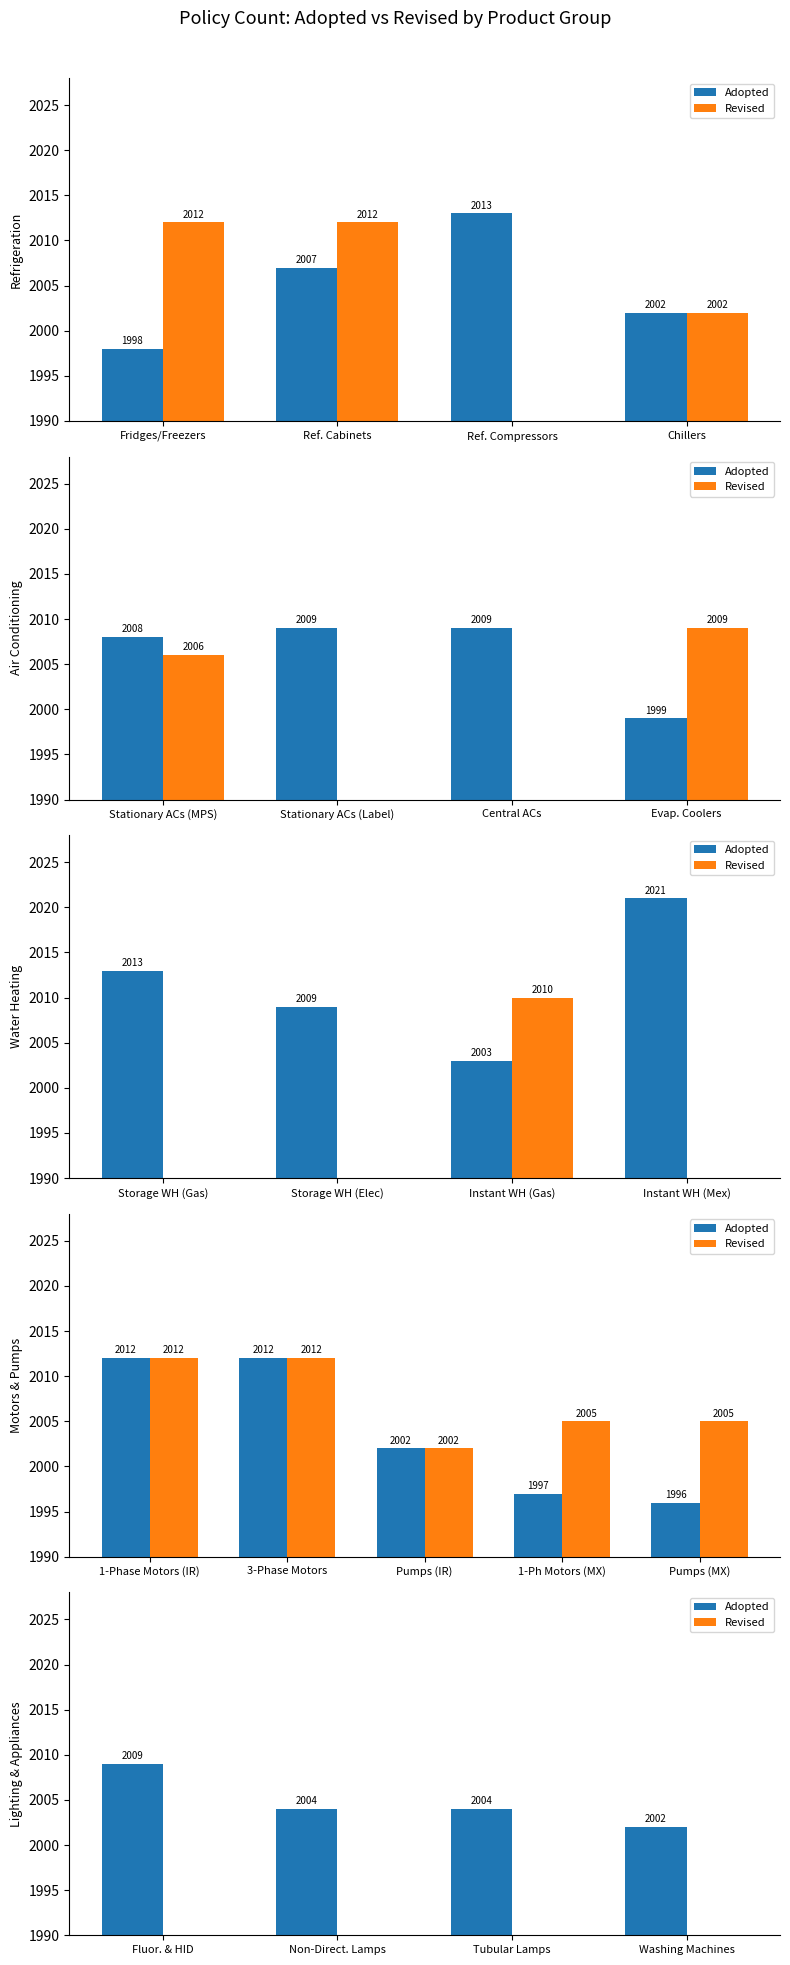

Between Non-Direct. Lamps and Washing Machines, which is larger?

Non-Direct. Lamps